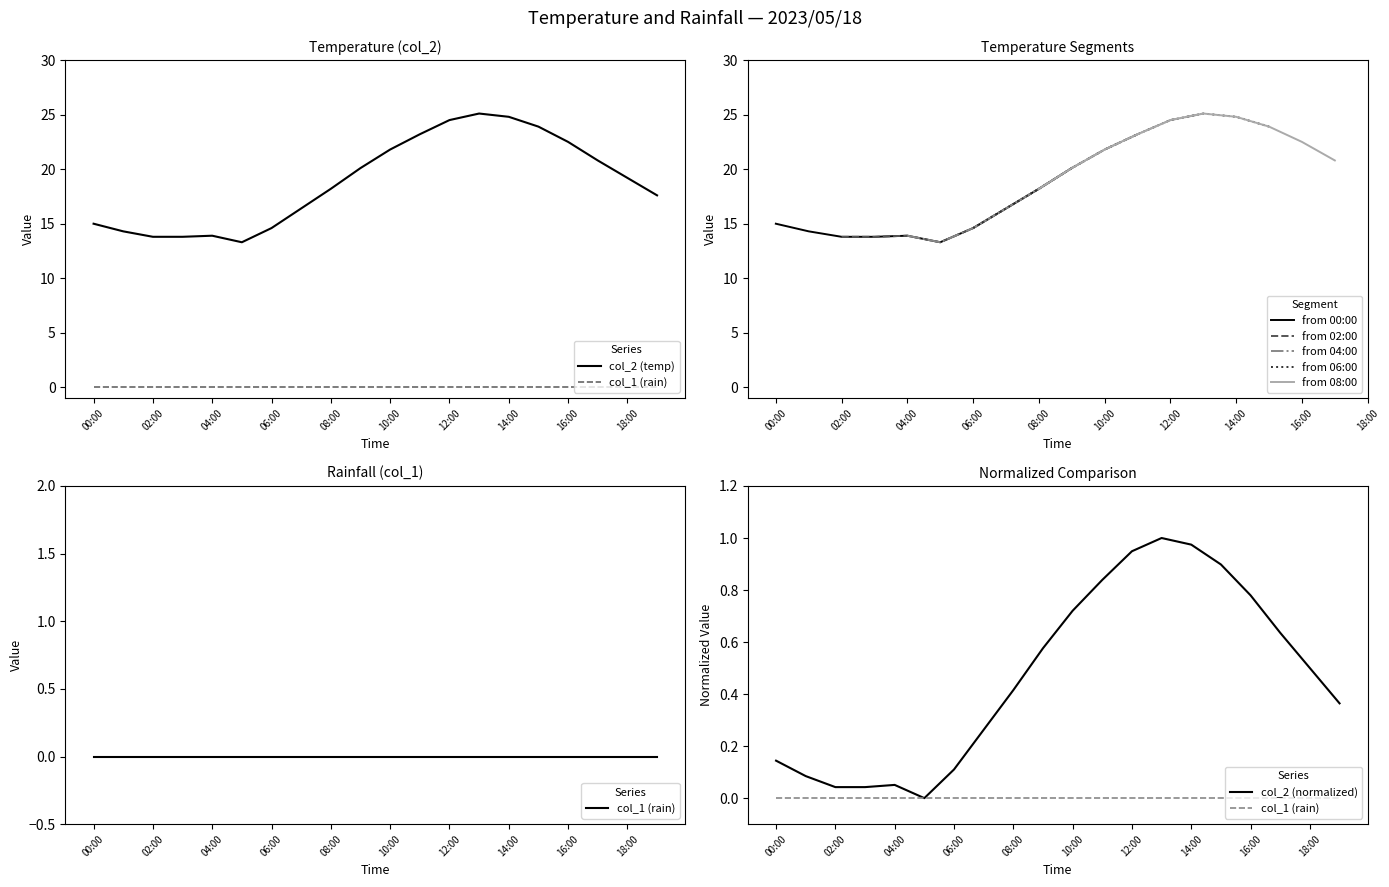

Between 05:00 and 00:00, which is larger?

00:00